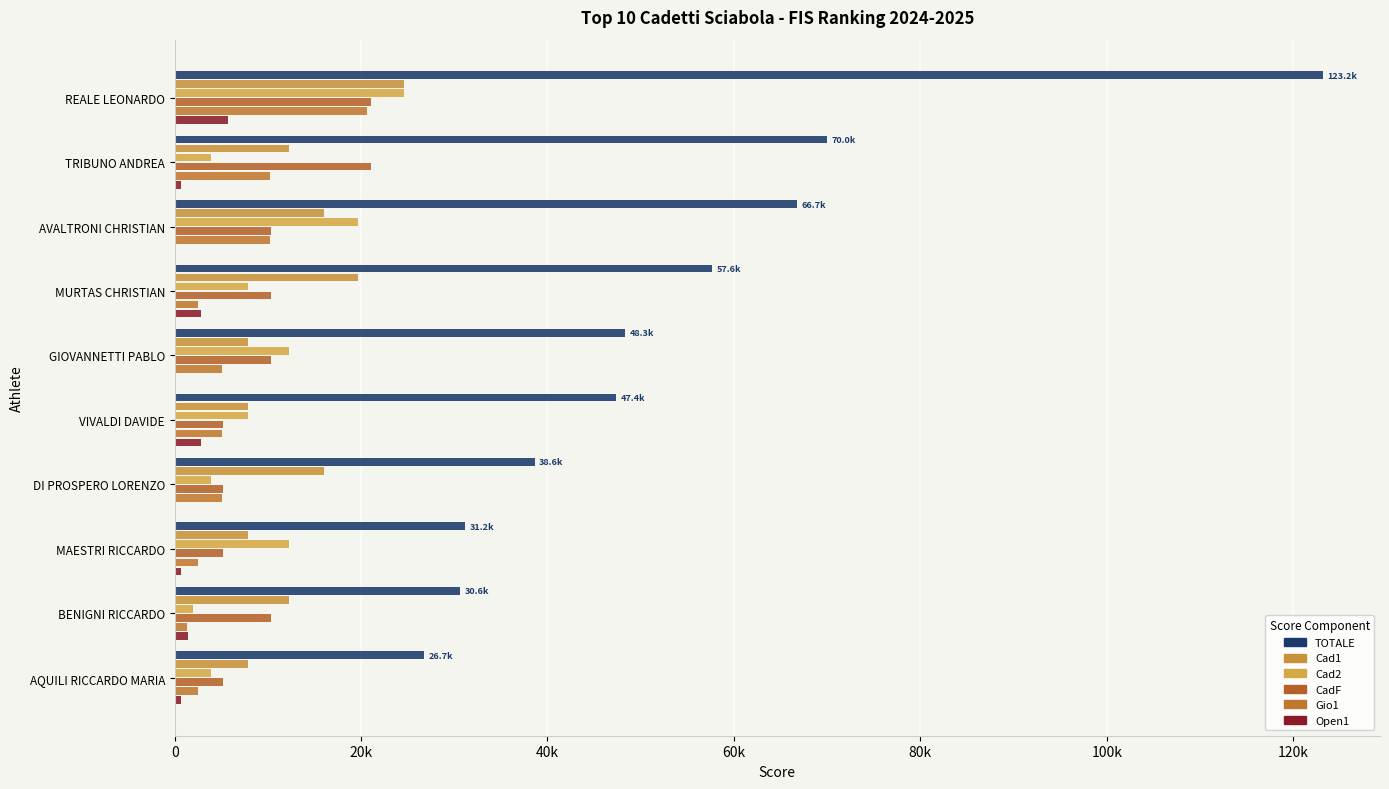

Are the bars horizontal?

Yes